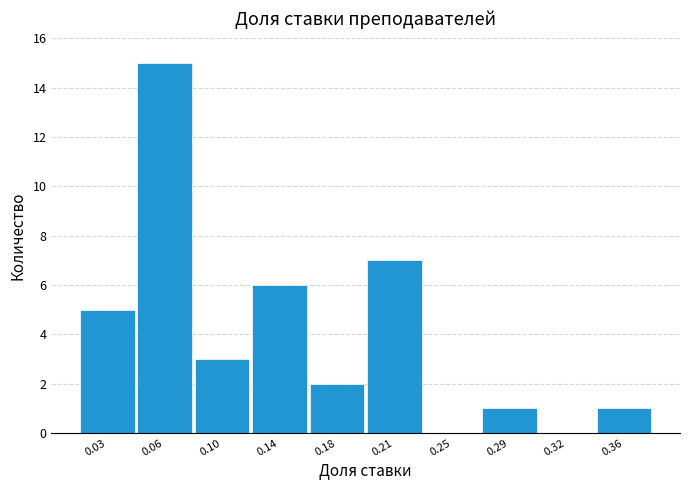

Reading right to left, list all the values displayed in this chart.

0.36=1	0.32=0	0.29=1	0.25=0	0.21=7	0.18=2	0.14=6	0.10=3	0.06=15	0.03=5